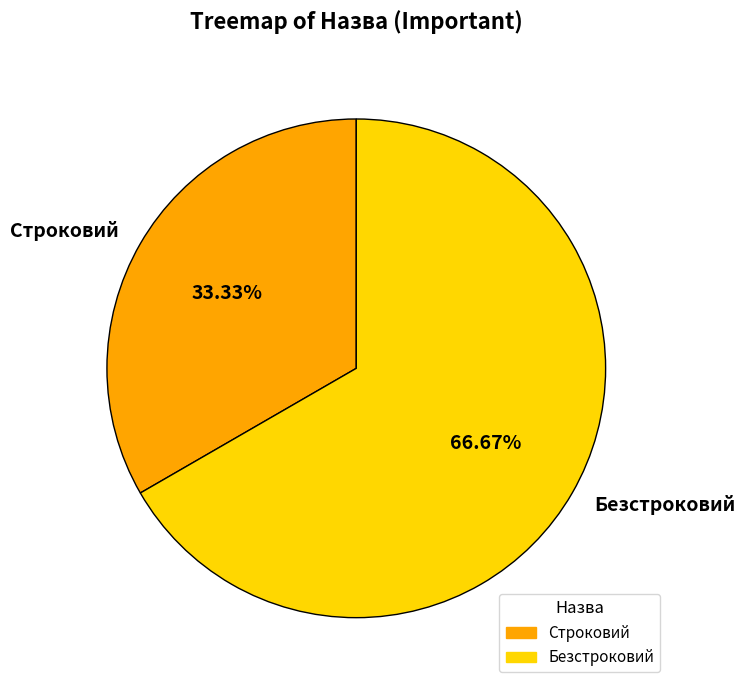

What is the smallest slice in the pie chart?

Строковий